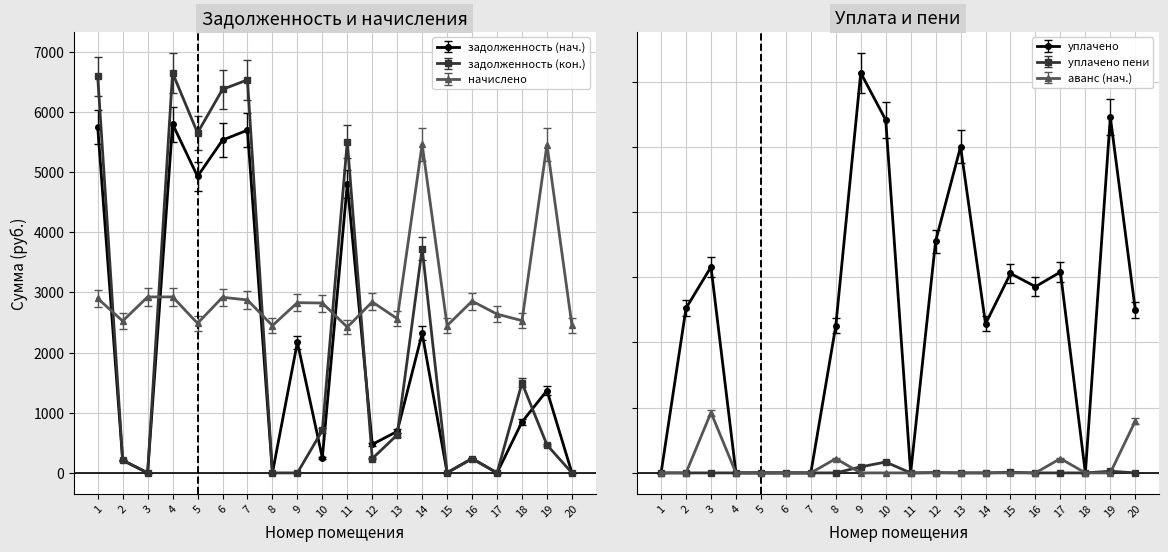

The value of аванс (нач.) at 19 is 0.0. True or false?

True